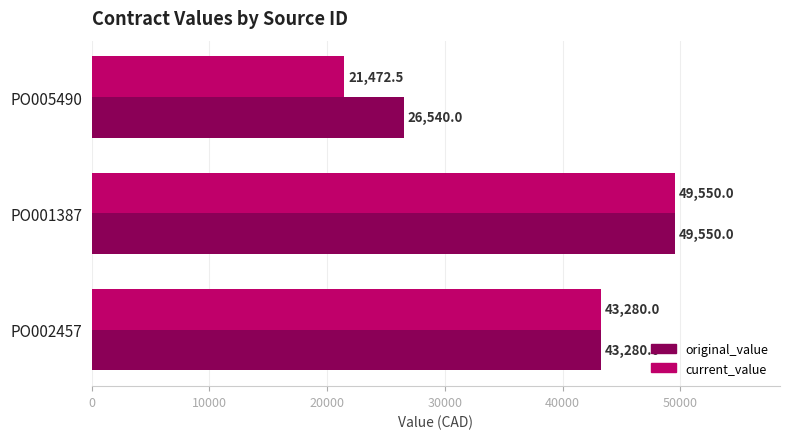

Between PO005490 and PO001387, which series saw the biggest shift?

current_value